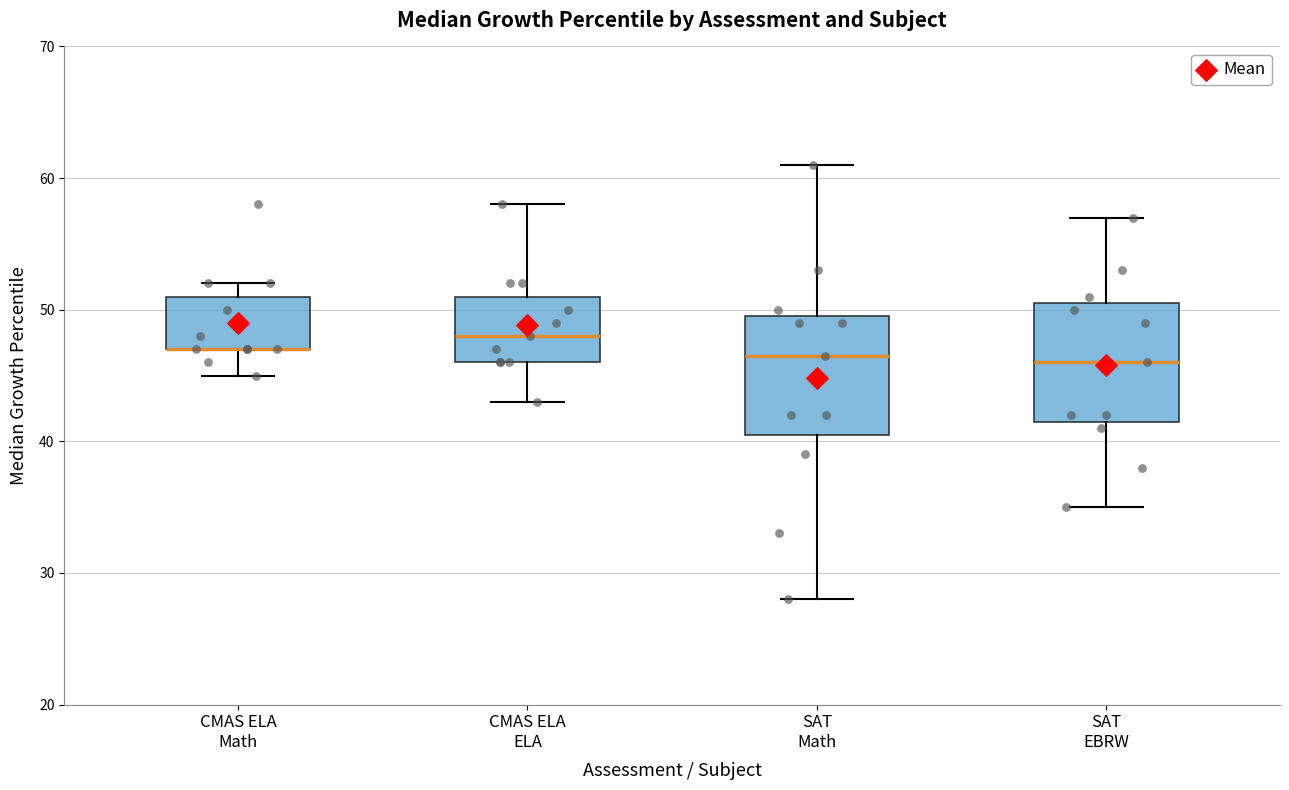

Reading left to right, read every box against the y-axis: the position of its median line, the range the box covers, and the ends of its whiskers. The values are not printed on the chart, so give them approximately, as read against the axis.

CMAS ELA Math: median 47 (drawn on the box's lower edge), box 47 to 51, whiskers 45 to 52
CMAS ELA ELA: median 48, box 46 to 51, whiskers 43 to 58
SAT Math: median 47, box 41 to 50, whiskers 28 to 61
SAT EBRW: median 46, box 42 to 51, whiskers 35 to 57